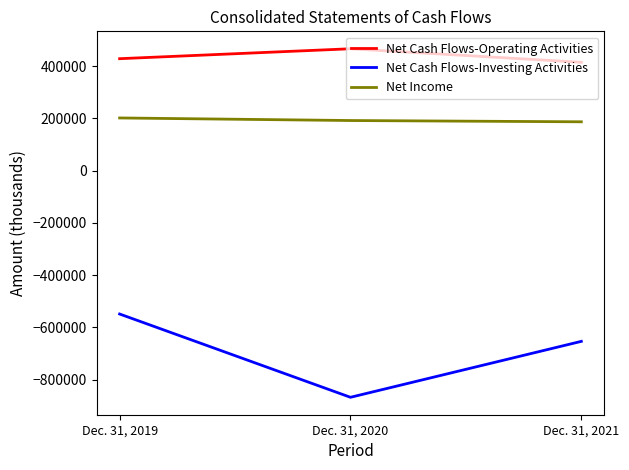

What is the highest value of the Net Cash Flows-Operating Activities series?

466054